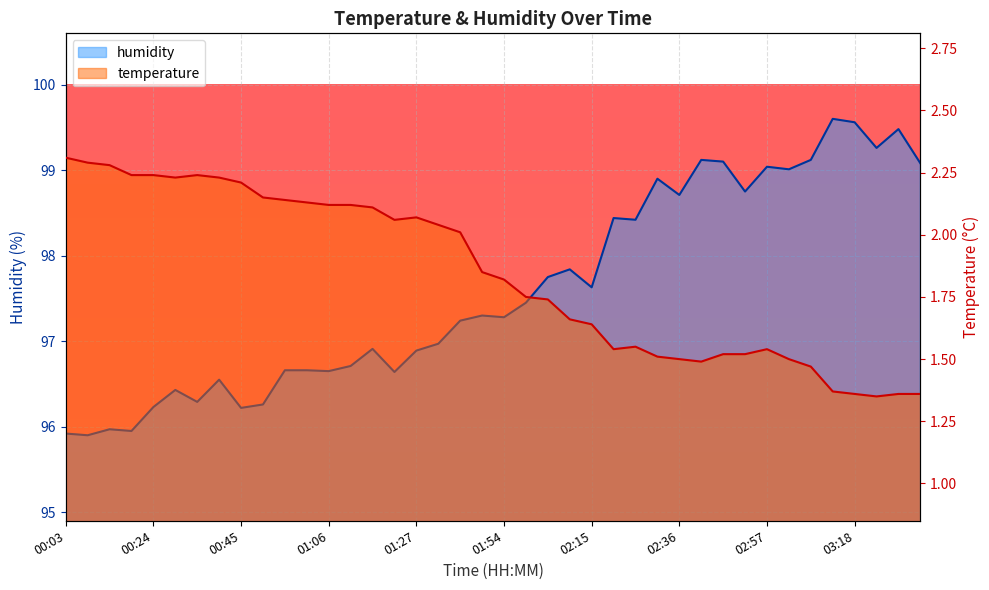

Does the chart display data point markers on the line(s)?

No